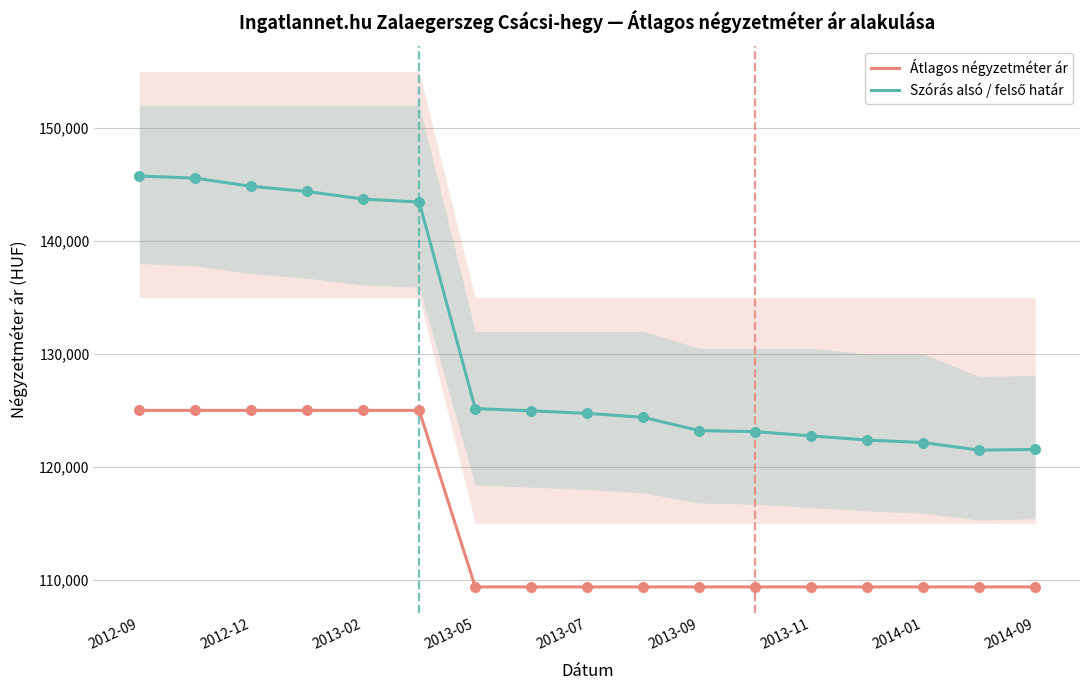

Which series contains the highest Y value?

Szórás alsó / felső határ